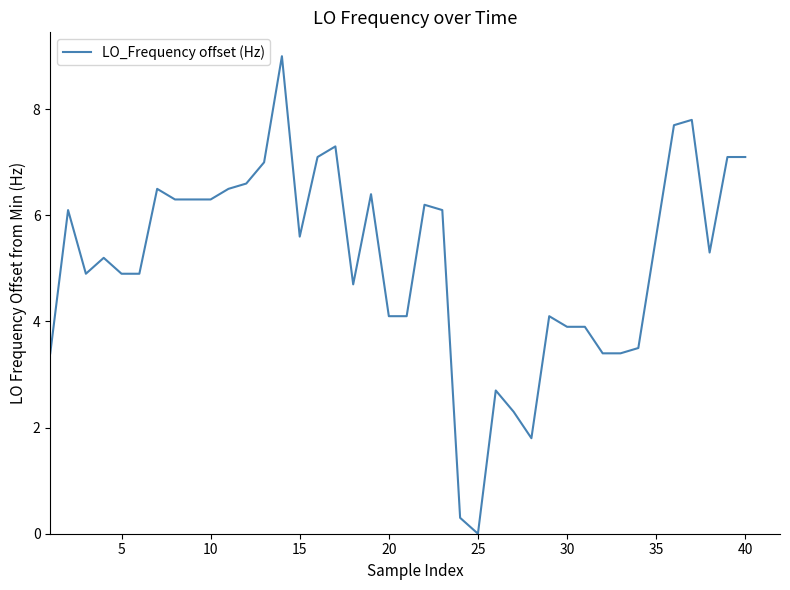

What is the maximum value shown in the chart?

9.0